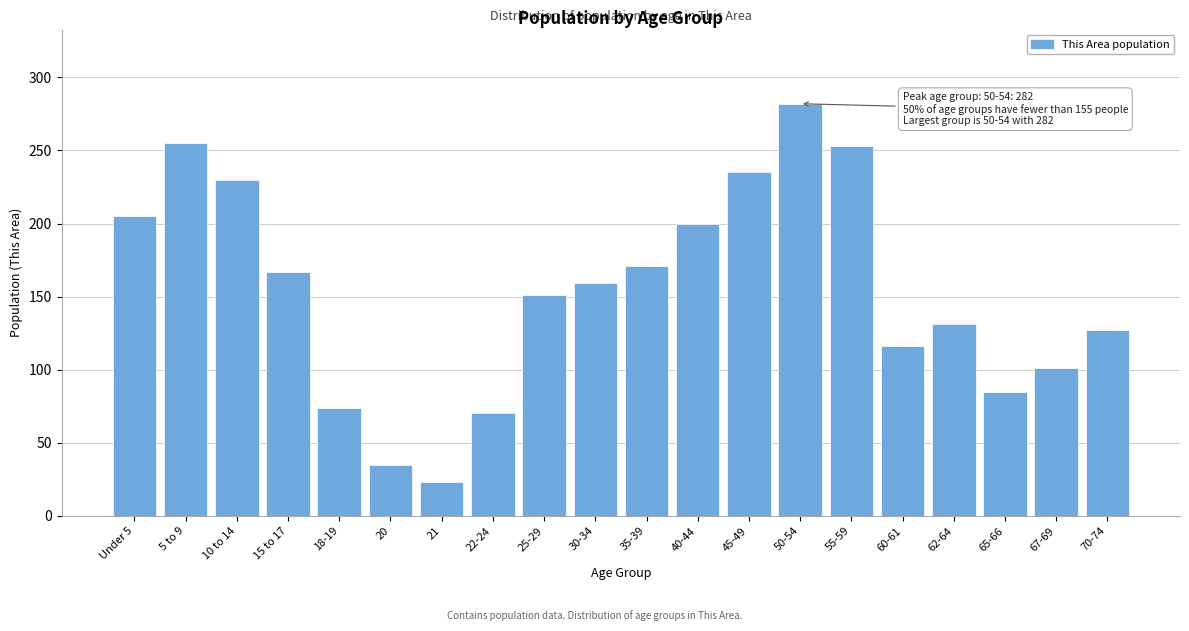

Reading left to right, transcribe all the data shown in this chart.

Under 5=205	5 to 9=255	10 to 14=230	15 to 17=167	18-19=74	20=35	21=23	22-24=70	25-29=151	30-34=159	35-39=171	40-44=200	45-49=235	50-54=282	55-59=253	60-61=116	62-64=131	65-66=85	67-69=101	70-74=127